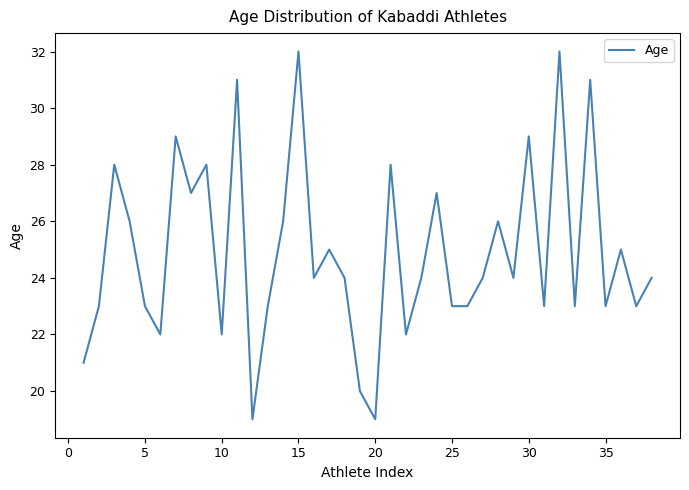

What is the greatest value displayed?

32